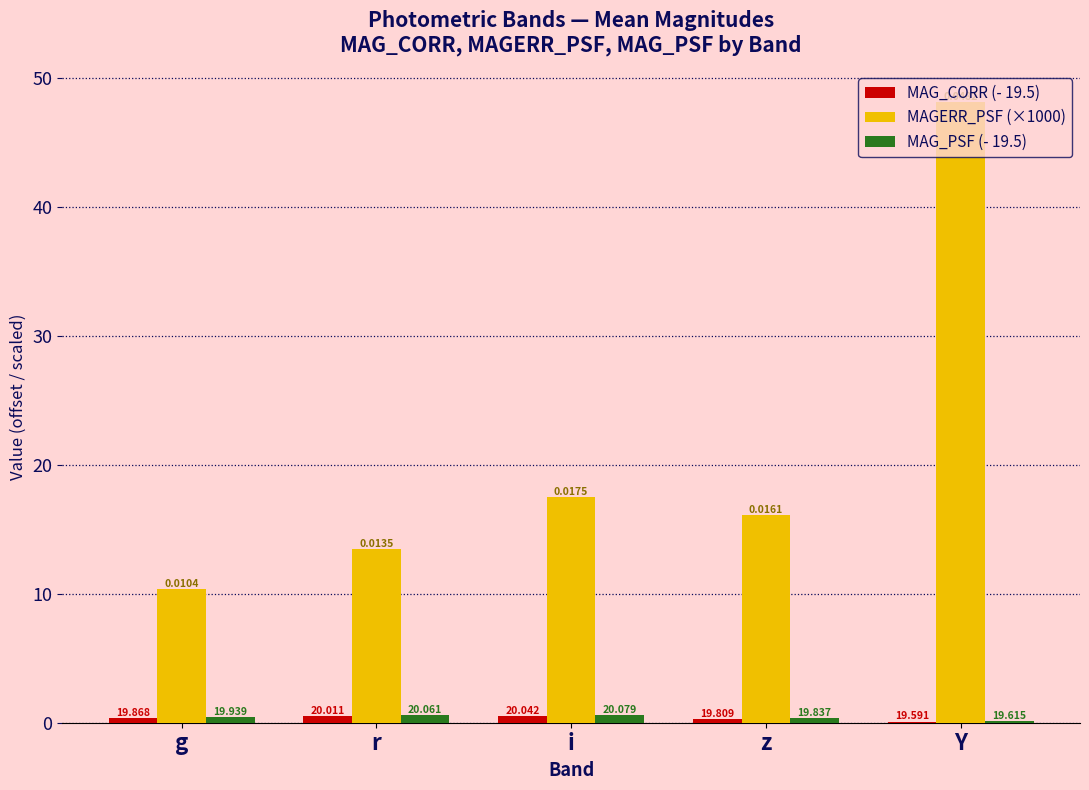

At which category is the sum across all series the highest?

Y